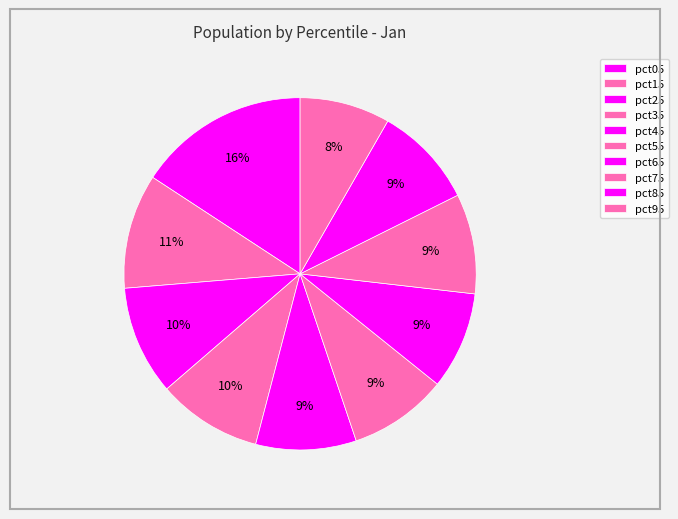

To the nearest percent, what is the difference between the largest and smallest slice percentages?

7%